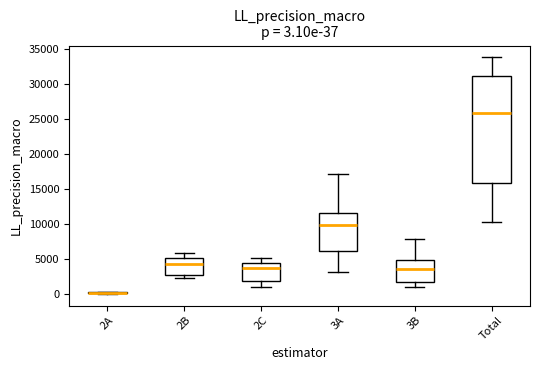

Comparing the boxes themselves (not the whiskers), which one is the tallest?

Total